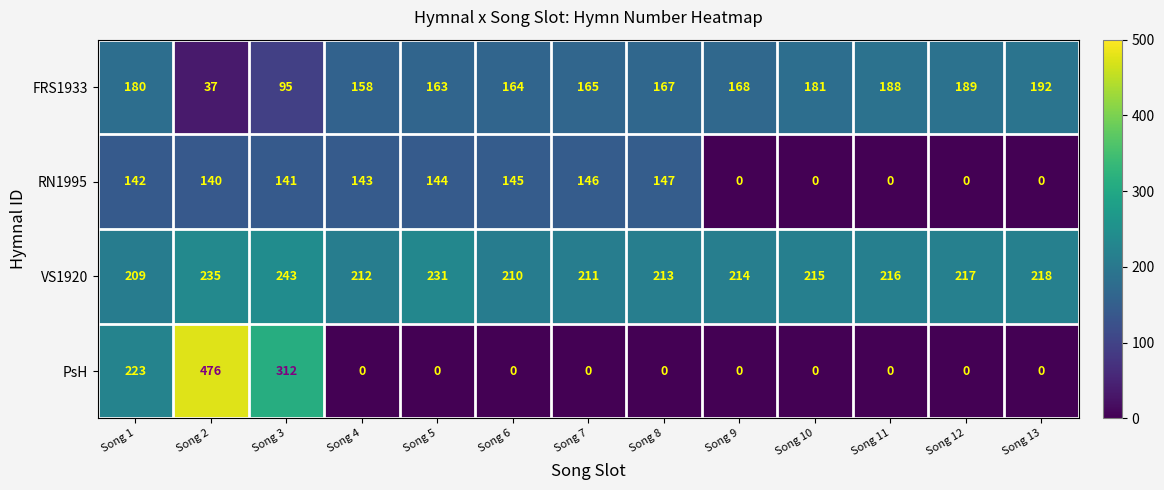

Is it true that RN1995 equals 144 at Song 5?

True